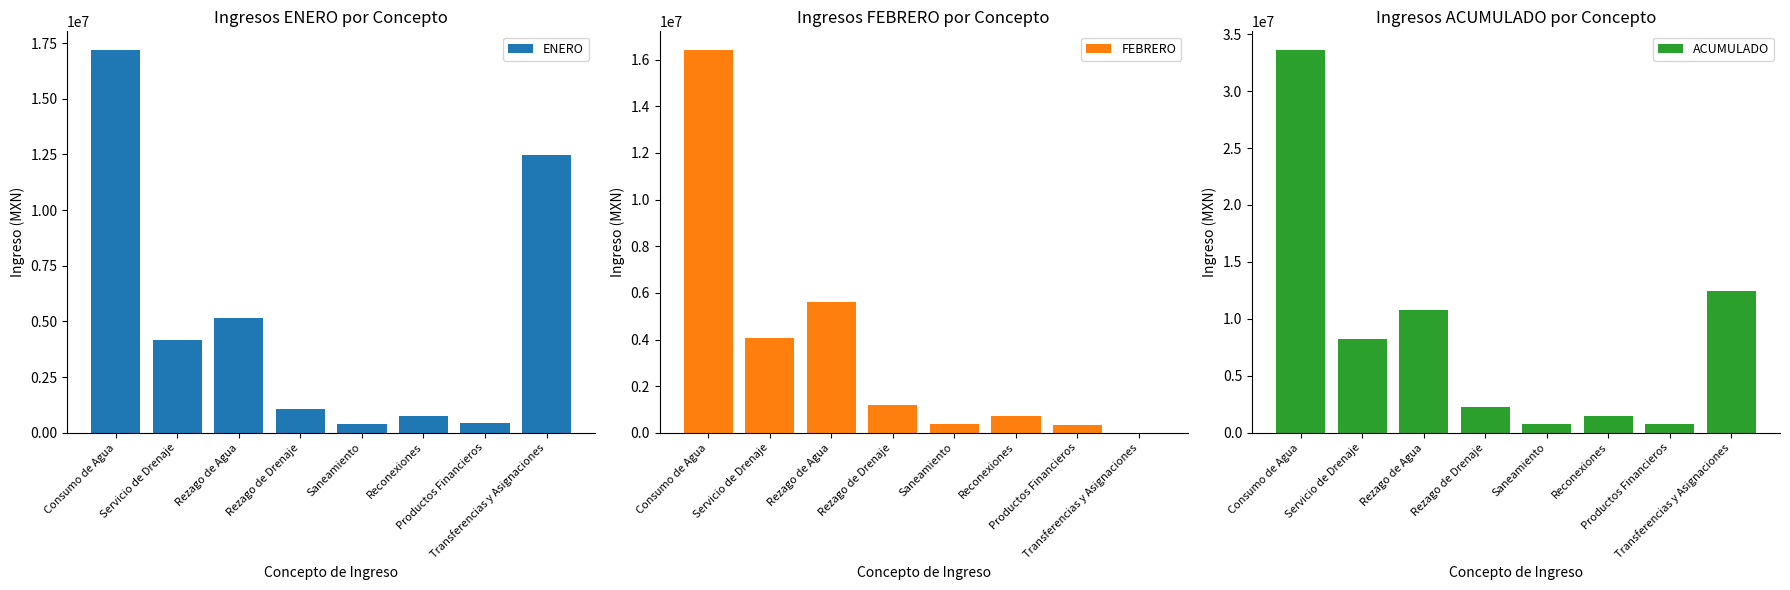

Are the bars grouped side by side (vs. stacked)?

Yes